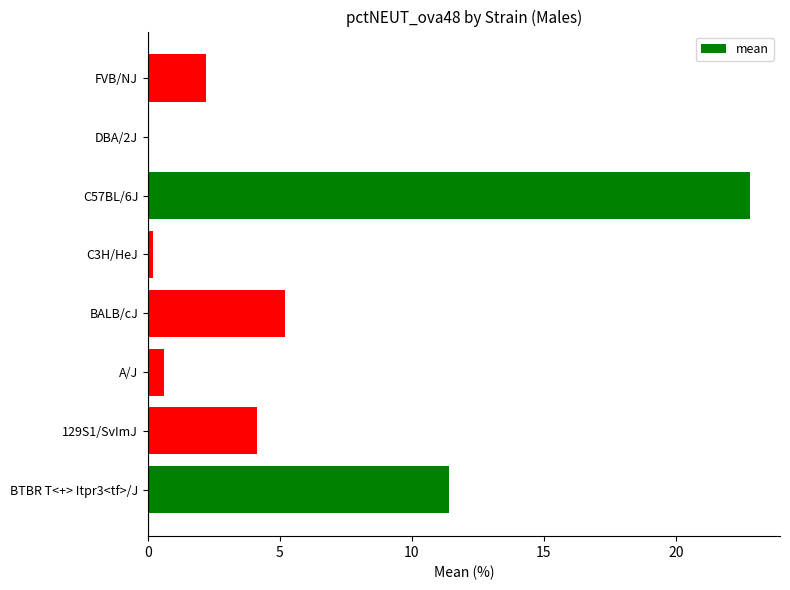

How many distinct data groups are displayed?

1